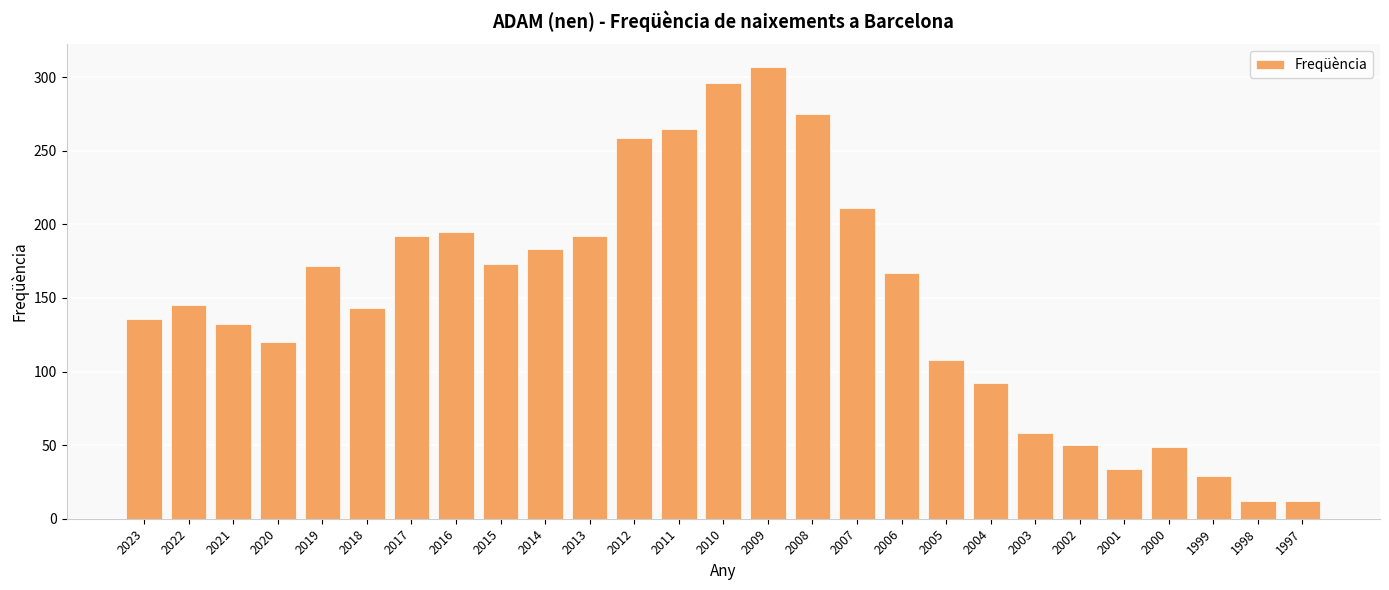

What is the difference between the maximum and minimum values?

295